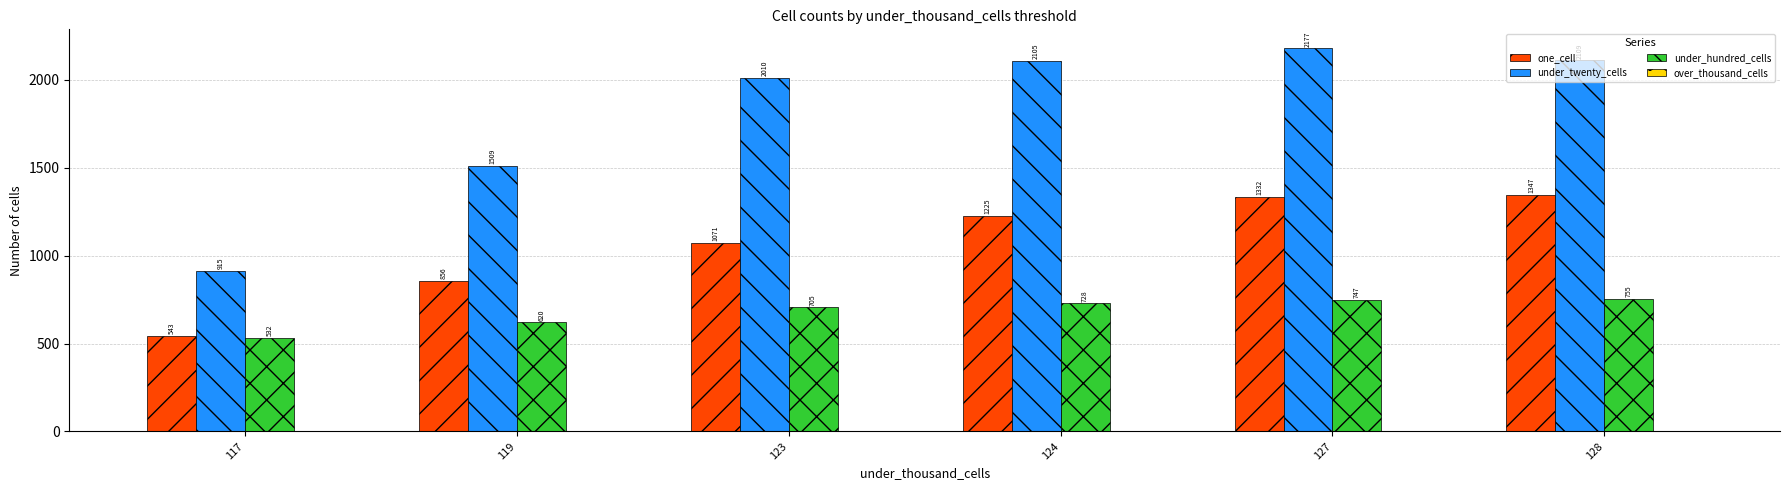

What is the value of the under_hundred_cells bar at the 3rd from the left?

705